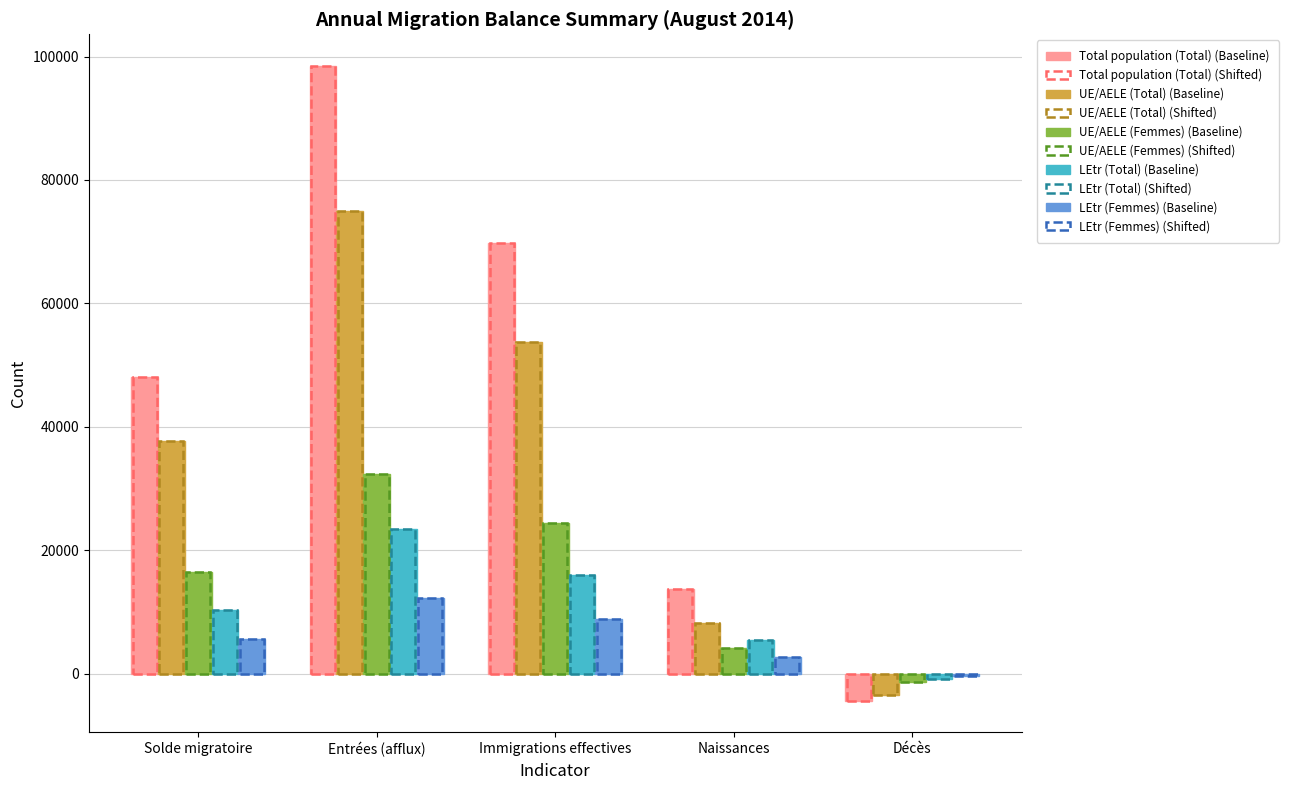

Reading left to right, list all the values displayed in this chart.

Total population (Total) (Baseline): Solde migratoire=48038	Entrées (afflux)=98456	Immigrations effectives=69716	Naissances=13638	Décès=-4384
UE/AELE (Total) (Baseline): Solde migratoire=37712	Entrées (afflux)=75012	Immigrations effectives=53709	Naissances=8235	Décès=-3510
UE/AELE (Femmes) (Baseline): Solde migratoire=16506	Entrées (afflux)=32348	Immigrations effectives=24439	Naissances=4077	Décès=-1322
LEtr (Total) (Baseline): Solde migratoire=10326	Entrées (afflux)=23444	Immigrations effectives=16007	Naissances=5403	Décès=-874
LEtr (Femmes) (Baseline): Solde migratoire=5612	Entrées (afflux)=12193	Immigrations effectives=8844	Naissances=2618	Décès=-336